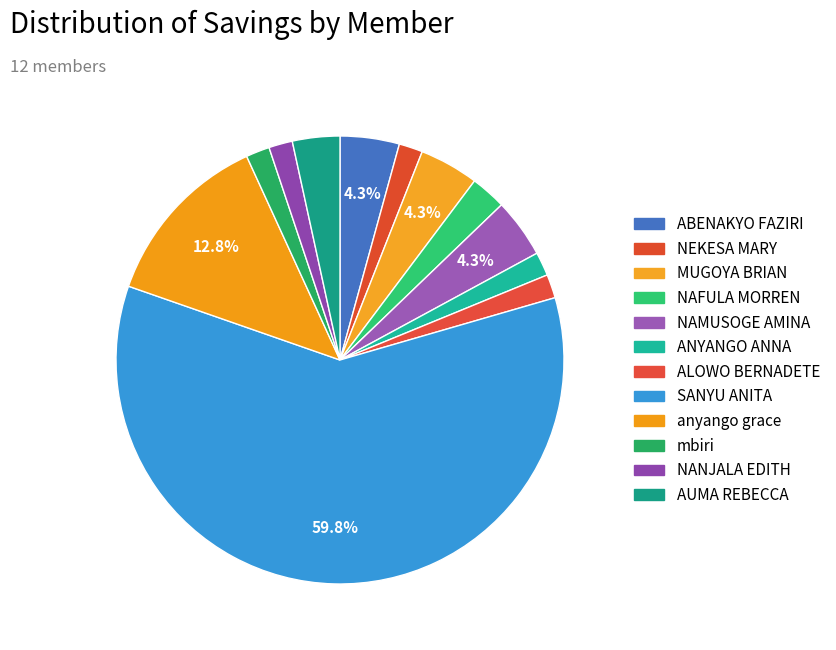

The ALOWO BERNADETE slice represents 2% of the pie. True or false?

True